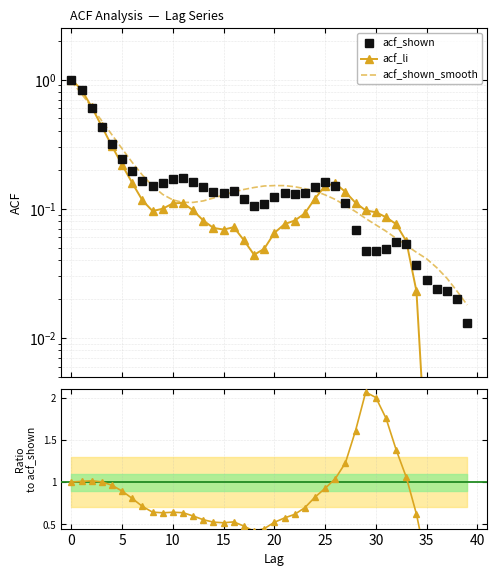

Is this an area chart (filled region under the line)?

No